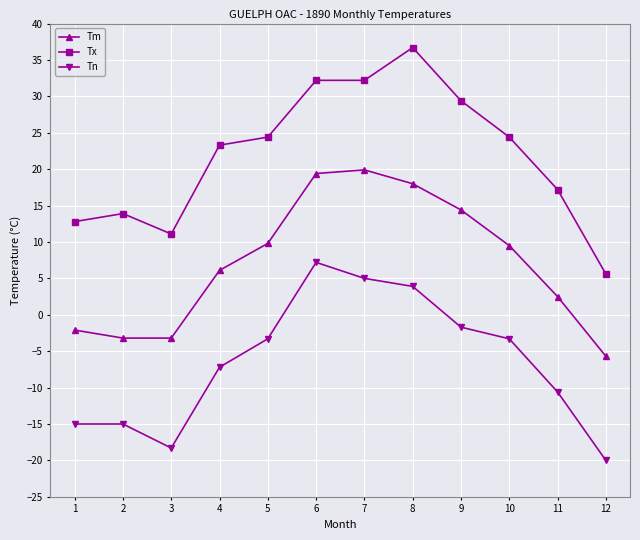

List the series in order of their peak value, highest first.

Tx, Tm, Tn